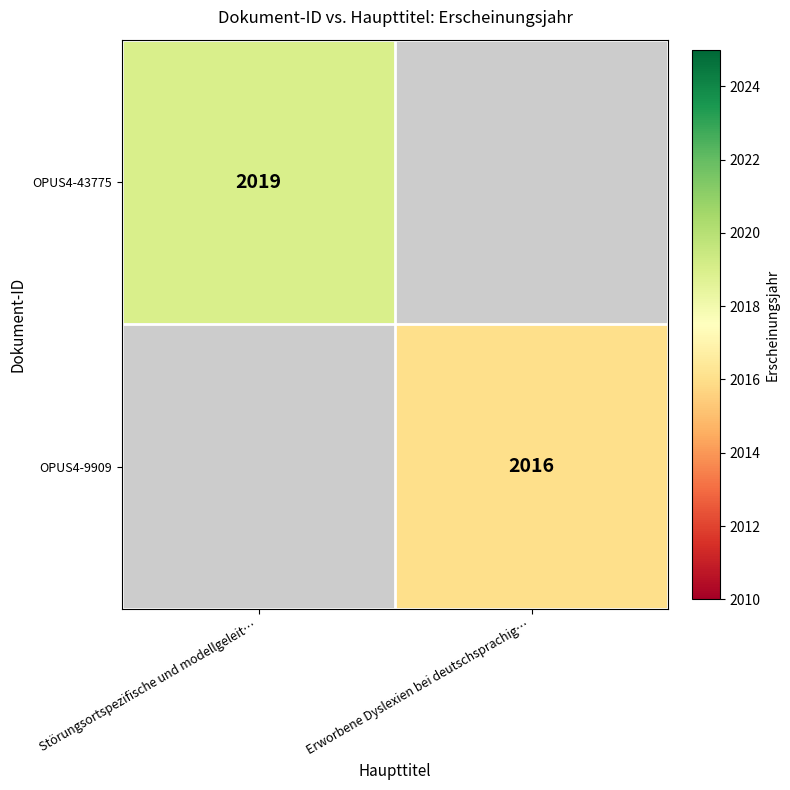

The OPUS4-9909 series shows 3621 at Erworbene Dyslexien bei deutschsprachig…. True or false?

False